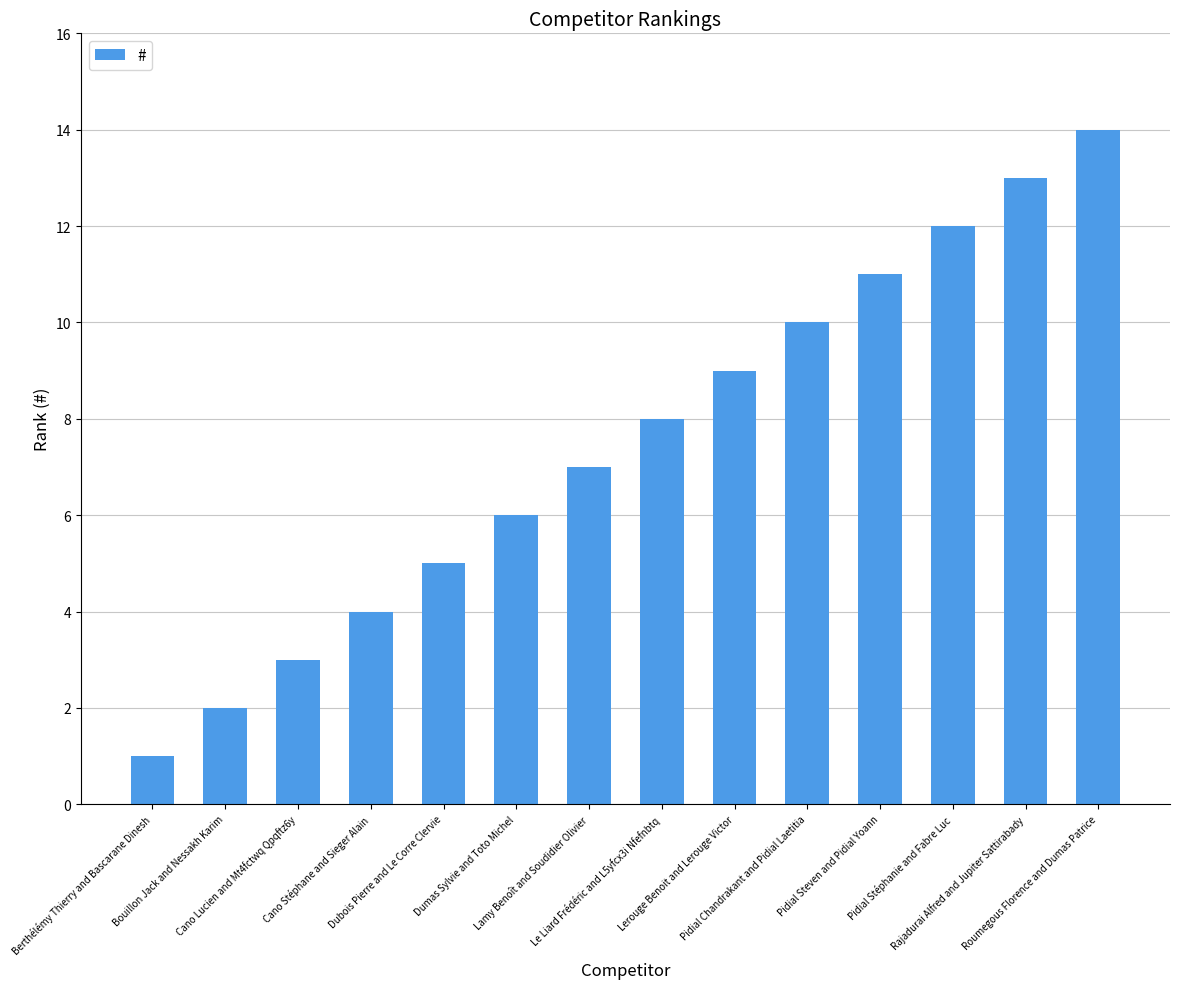

What is the value of the 12th bar from the left?

12